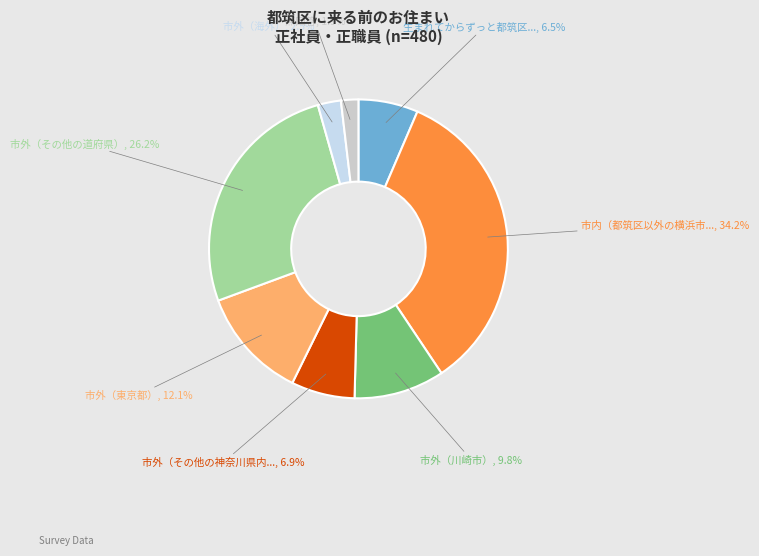

What is the largest slice in the pie chart?

市内（都筑区以外の横浜市内）